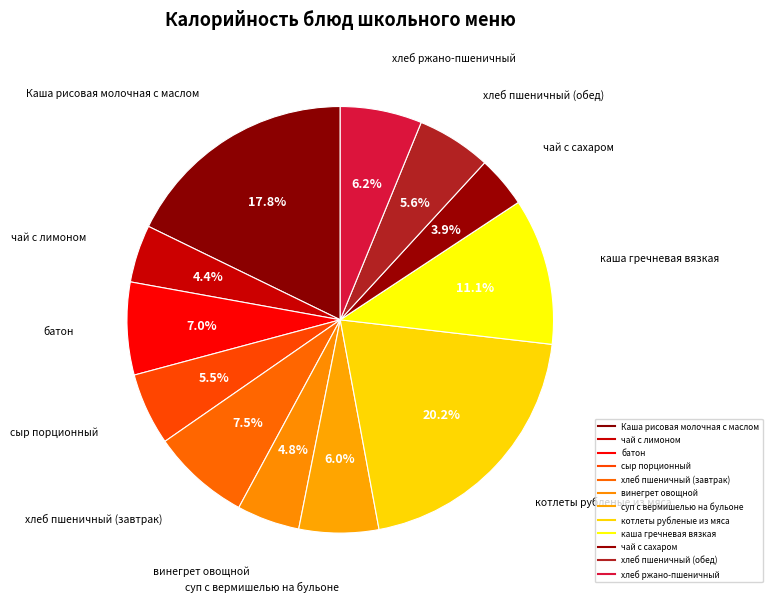

How many segments does this pie chart have?

12